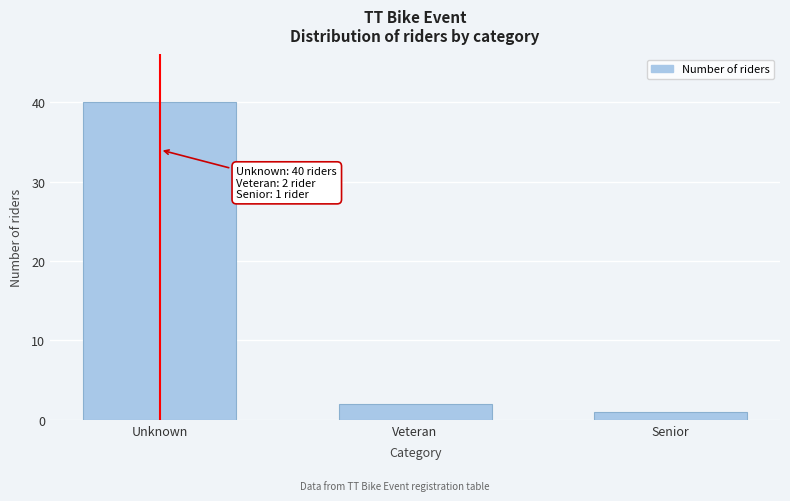

Reading left to right, what are all the values shown in this chart?

Unknown=40	Veteran=2	Senior=1